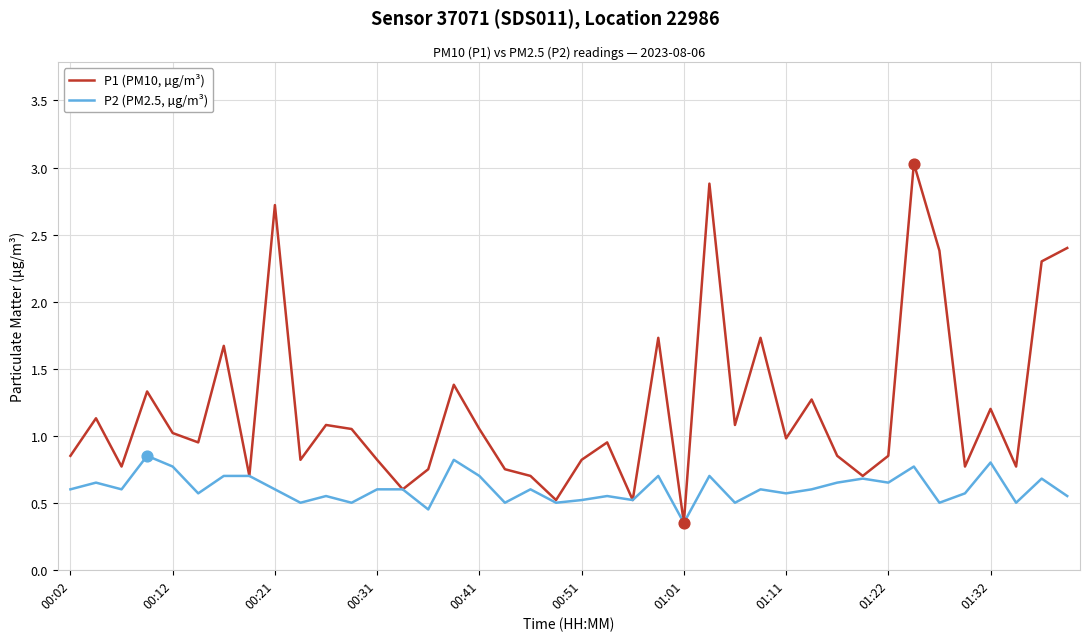

Which series has the largest total across all categories?

P1 (PM10, µg/m³)